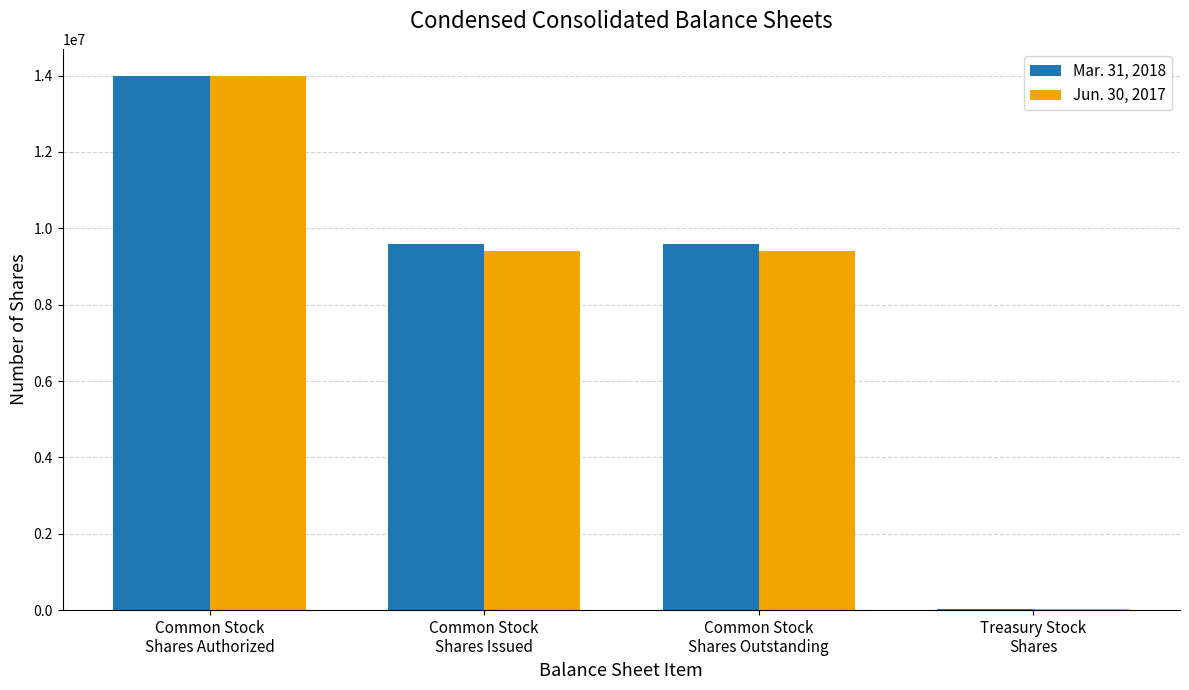

Where does the Jun. 30, 2017 series first go above 9410878?

Common Stock
Shares Authorized